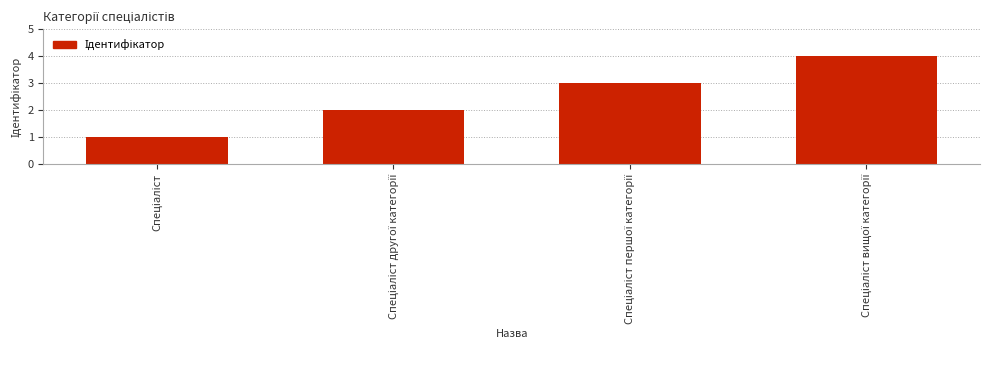

What is the sum of all values?

10